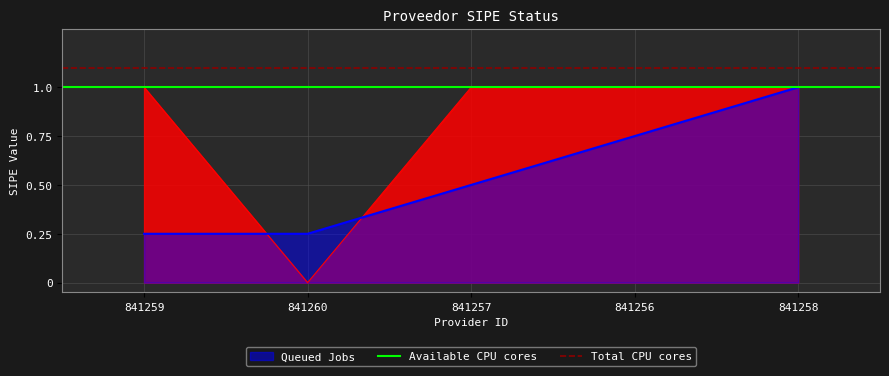

Which has a higher value, 841259 or 841260?

841259